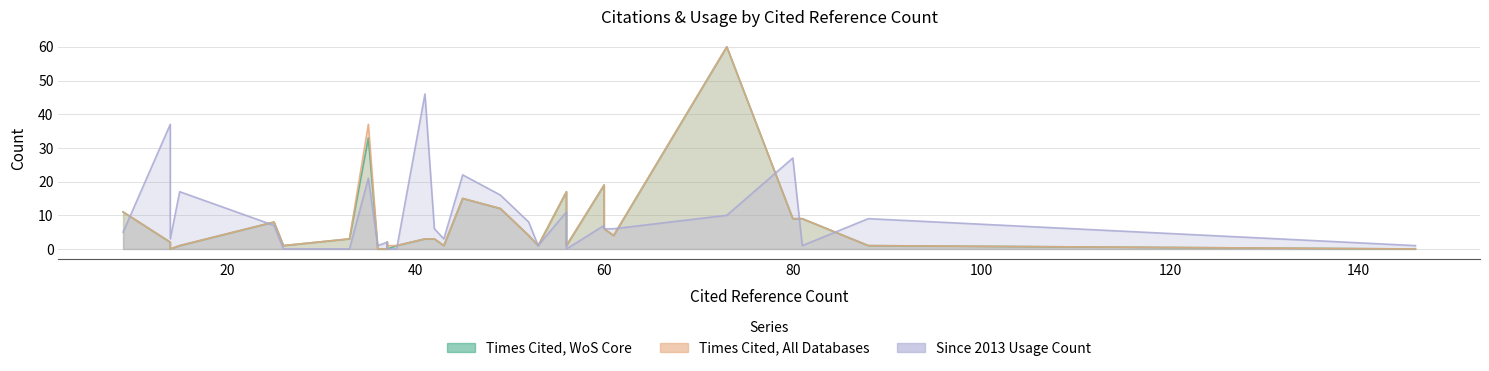

List the labels in order of Times Cited, All Databases value, largest first.

73, 35, 60, 56, 45, 49, 9, 80, 81, 25, 60, 61, 52, 41, 42, 33, 37, 14, 88, 53, 43, 38, 56, 26, 15, 37, 37, 146, 36, 14